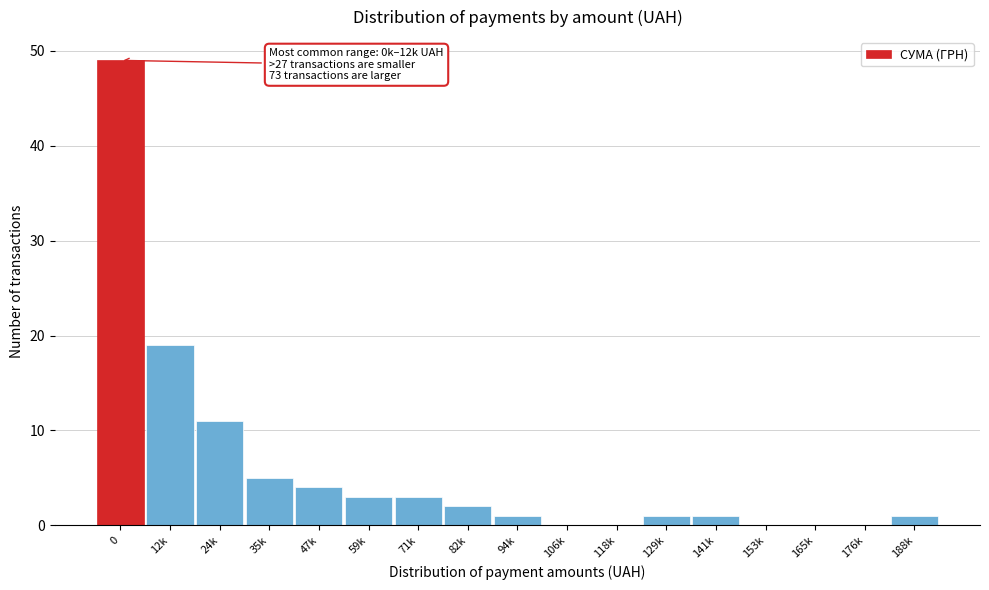

Reading right to left, extract all data points from this chart.

188k=1	176k=0	165k=0	153k=0	141k=1	129k=1	118k=0	106k=0	94k=1	82k=2	71k=3	59k=3	47k=4	35k=5	24k=11	12k=19	0=49